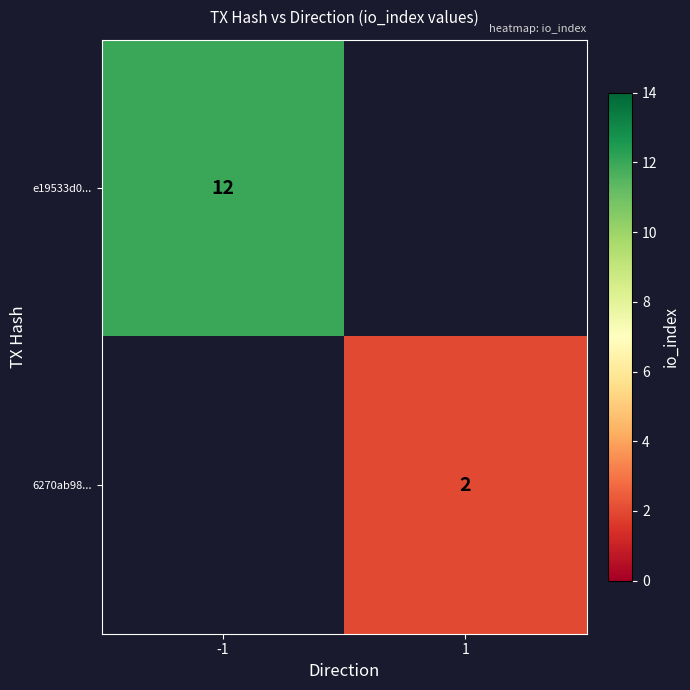

The e19533d0... series shows 18 at -1. True or false?

False